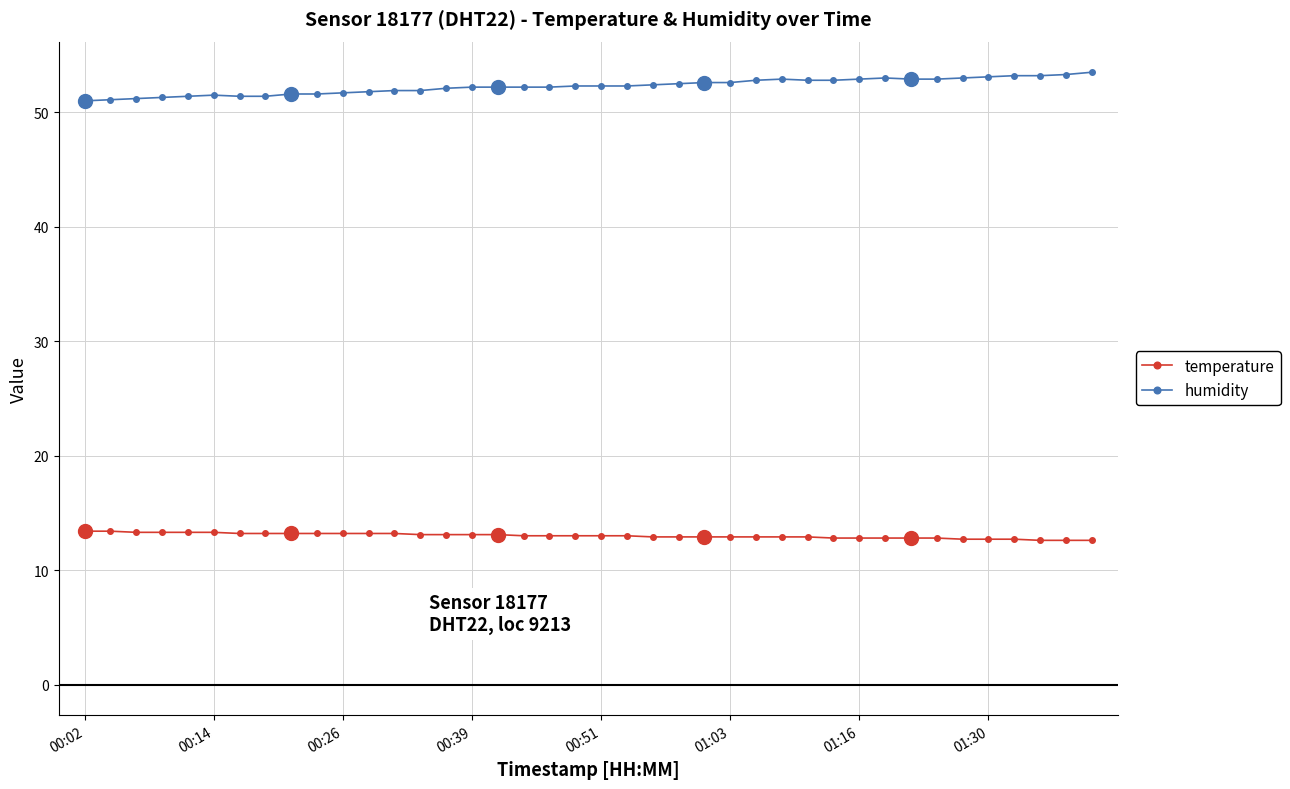

Which series has the largest total across all categories?

humidity